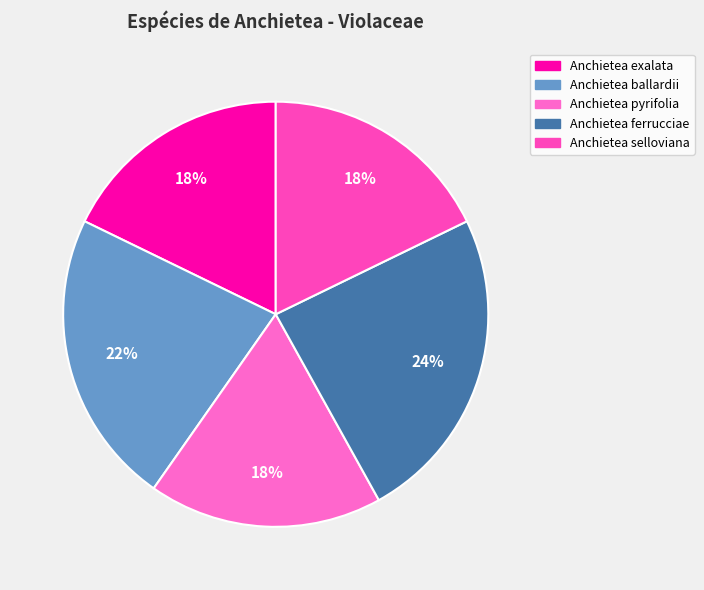

Rank the categories by value from lowest to highest.

Anchietea exalata, Anchietea pyrifolia, Anchietea selloviana, Anchietea ballardii, Anchietea ferrucciae